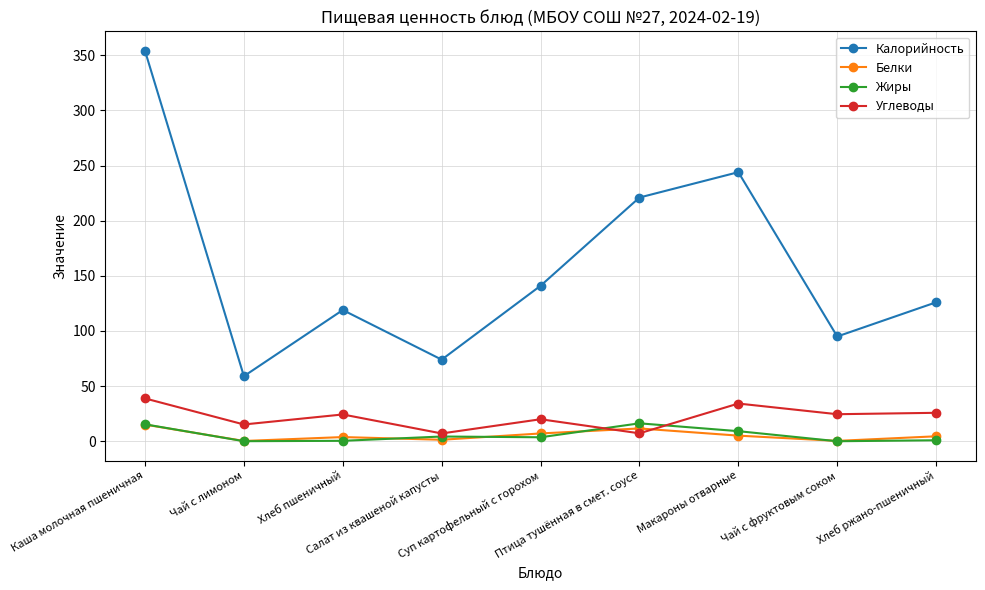

What is the maximum value shown in the chart?

354.0